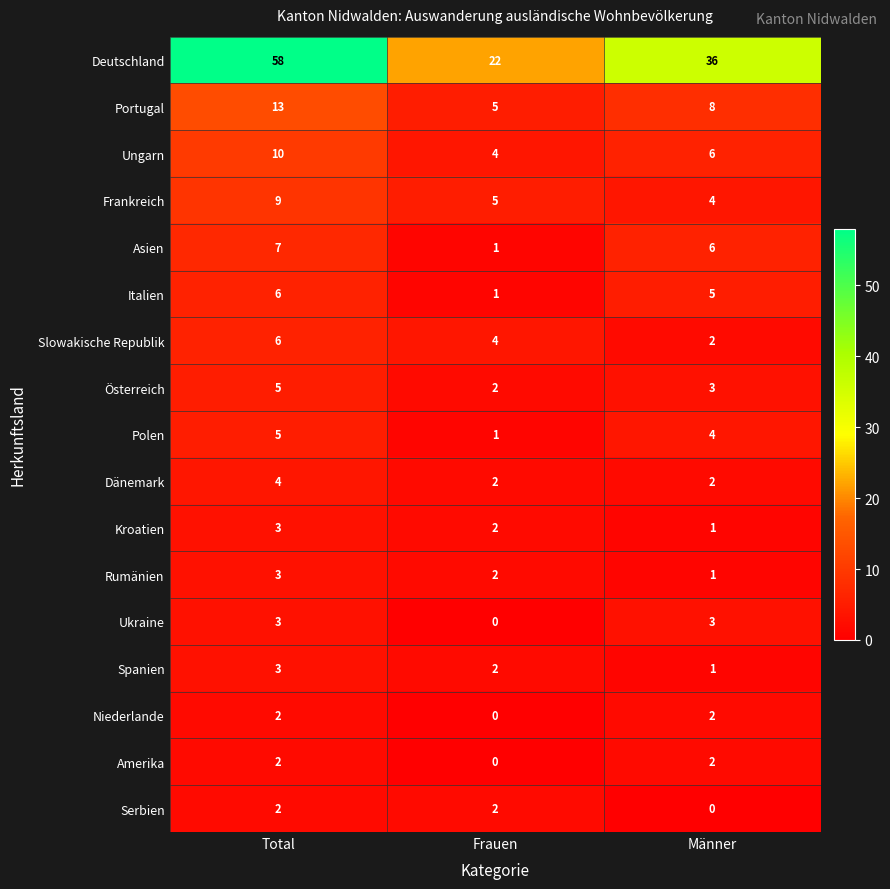

At which category does the chart reach its peak across all series?

Total